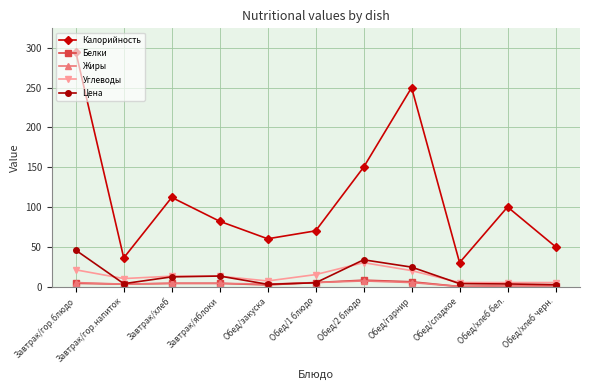

What are all the series names shown in the legend?

Калорийность, Белки, Жиры, Углеводы, Цена